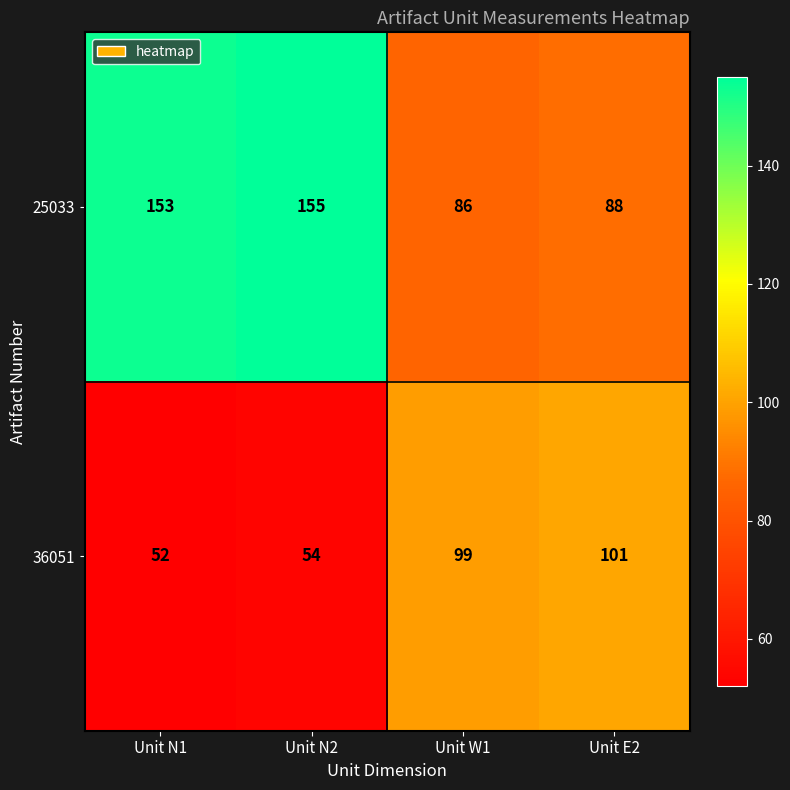

At which category is the sum across all series the highest?

Unit N2